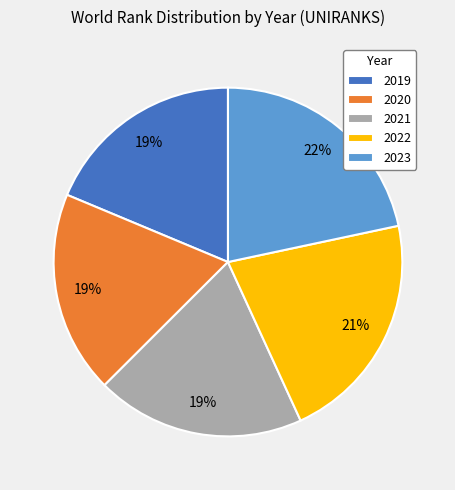

To the nearest percent, what percentage of the pie is 2019?

19%